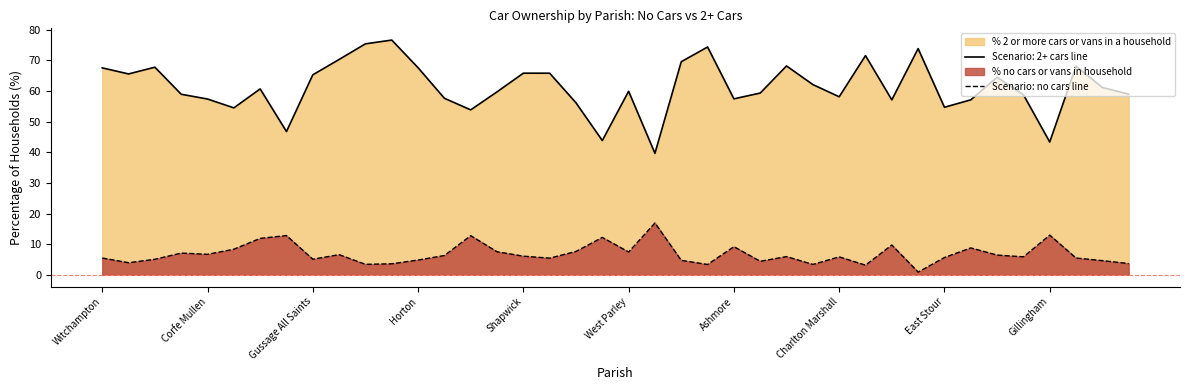

What is the spread (max minus min) of values at Horton?

62.8